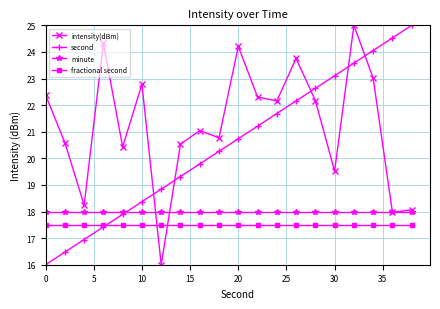

At how many categories does at least one series exceed 20?

18